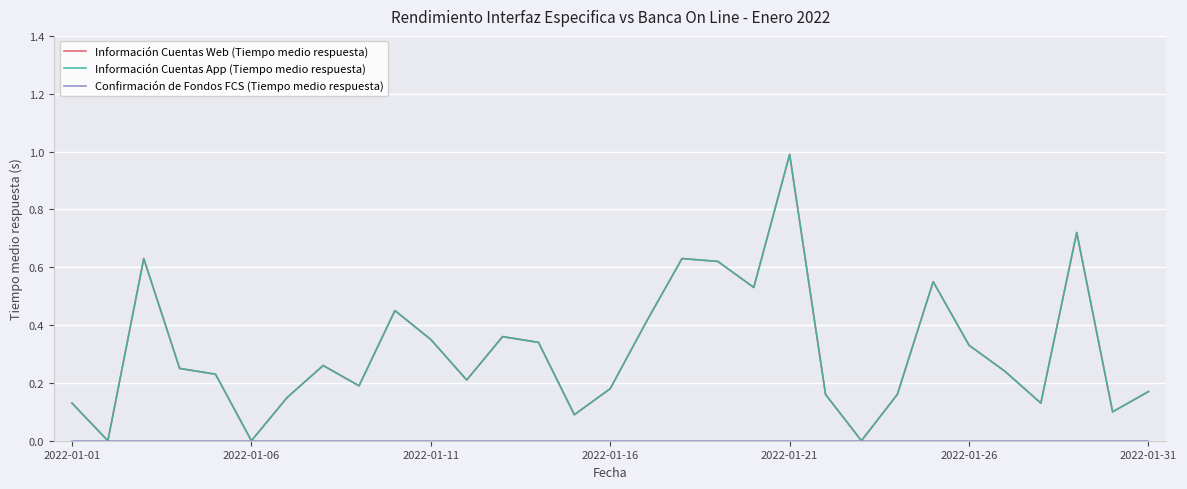

Does the chart have visible grid lines?

Yes